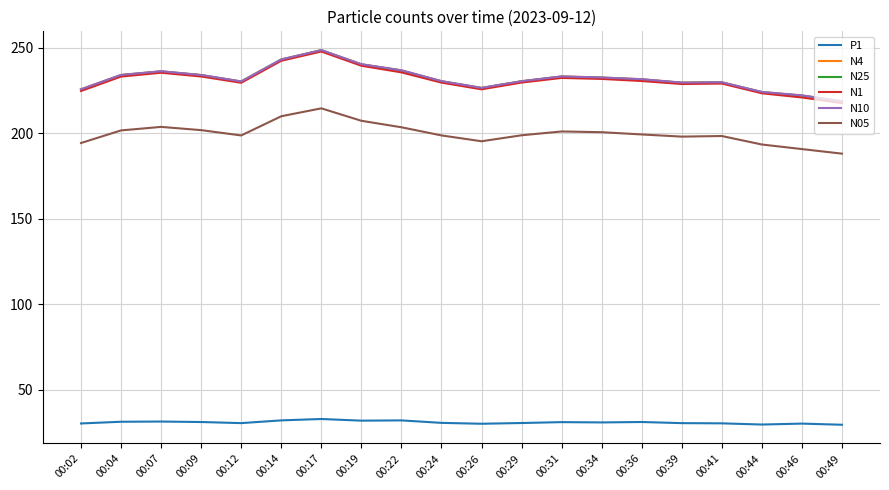

True or false: N25 and N05 intersect in this chart.

False